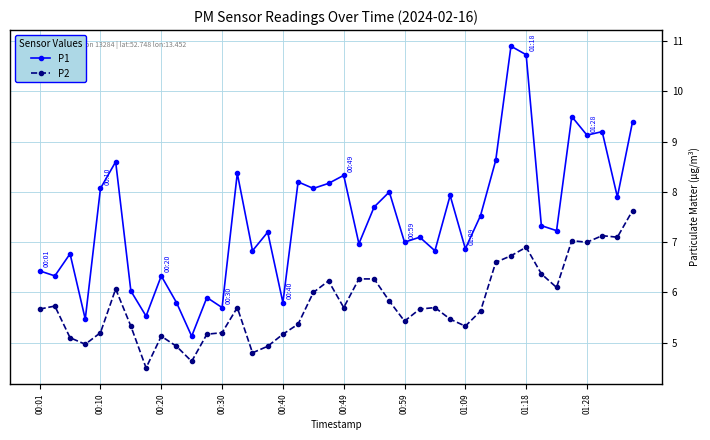

What is the value of the P1 point at the 11th from the left?

5.1